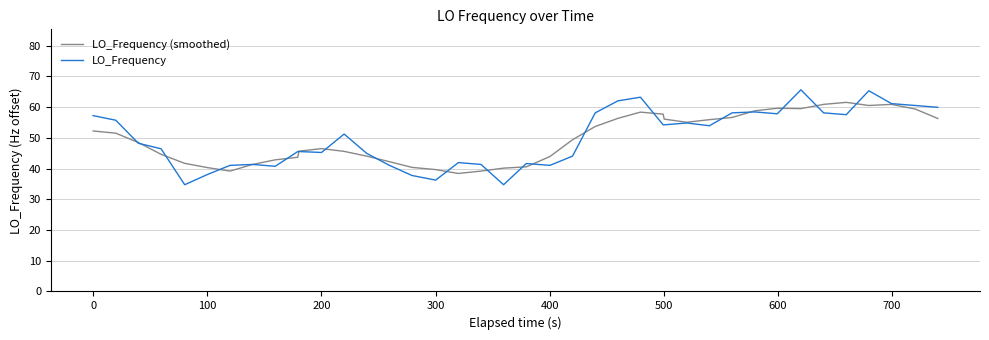

What is the greatest value displayed?

65.7